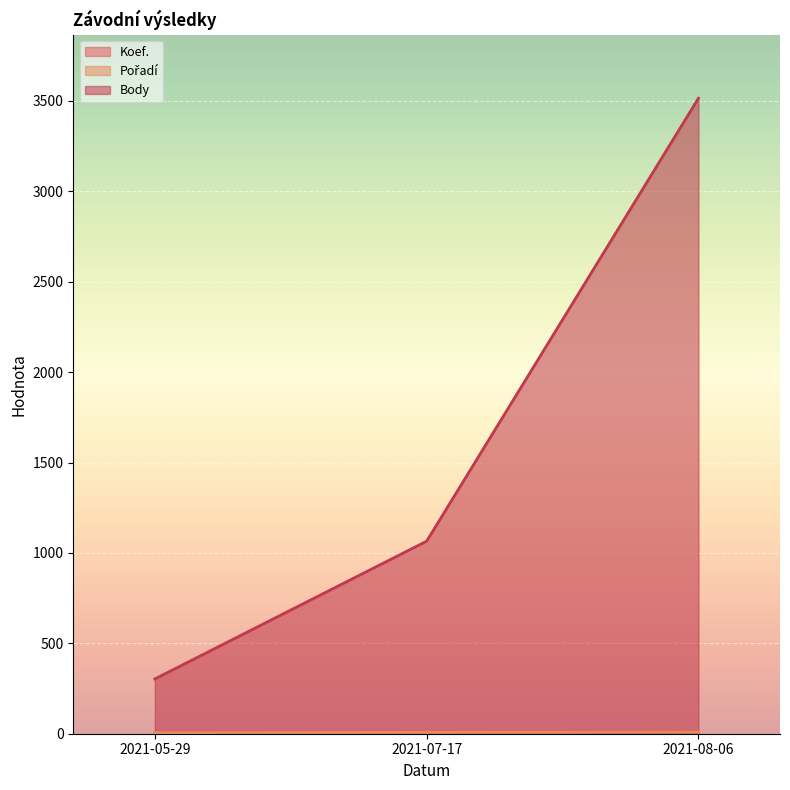

What position from the right is 2021-07-17?

2